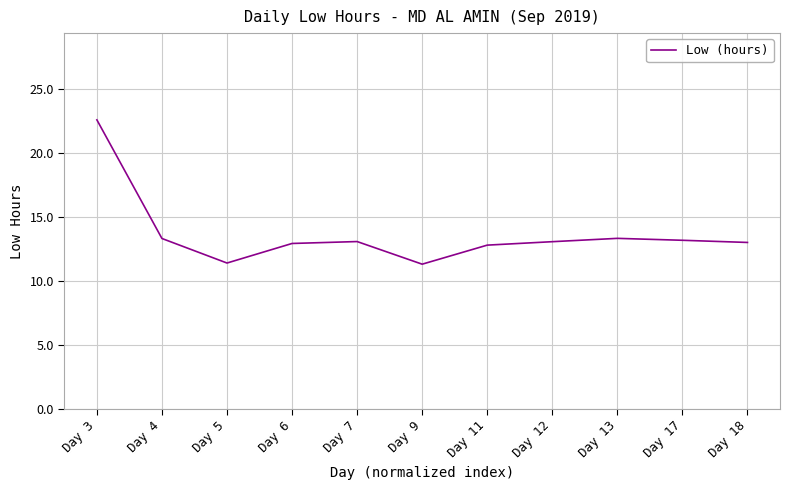

What is the minimum value shown in the chart?

11.3